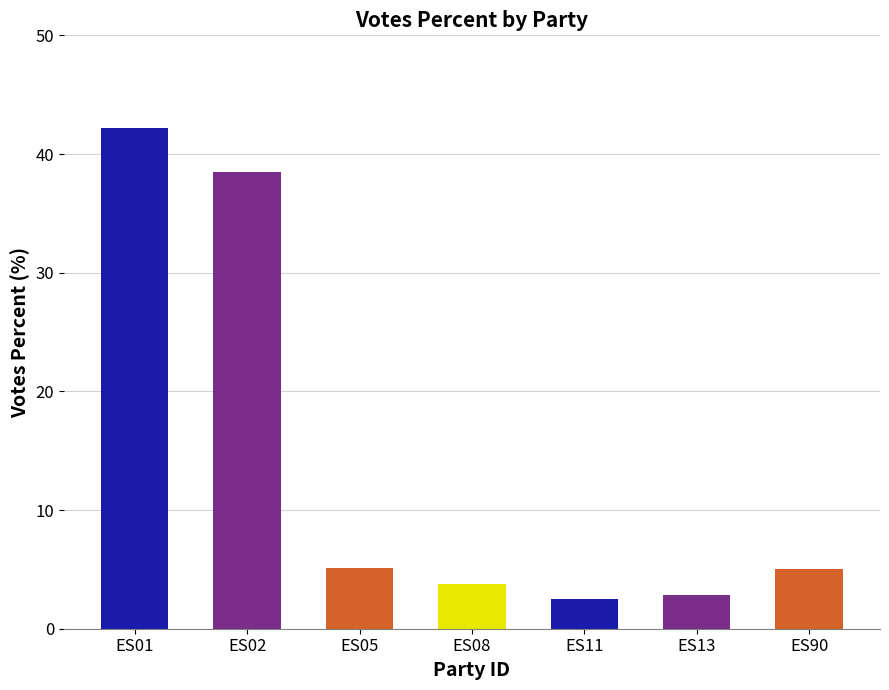

Which label corresponds to the largest value in the chart?

ES01